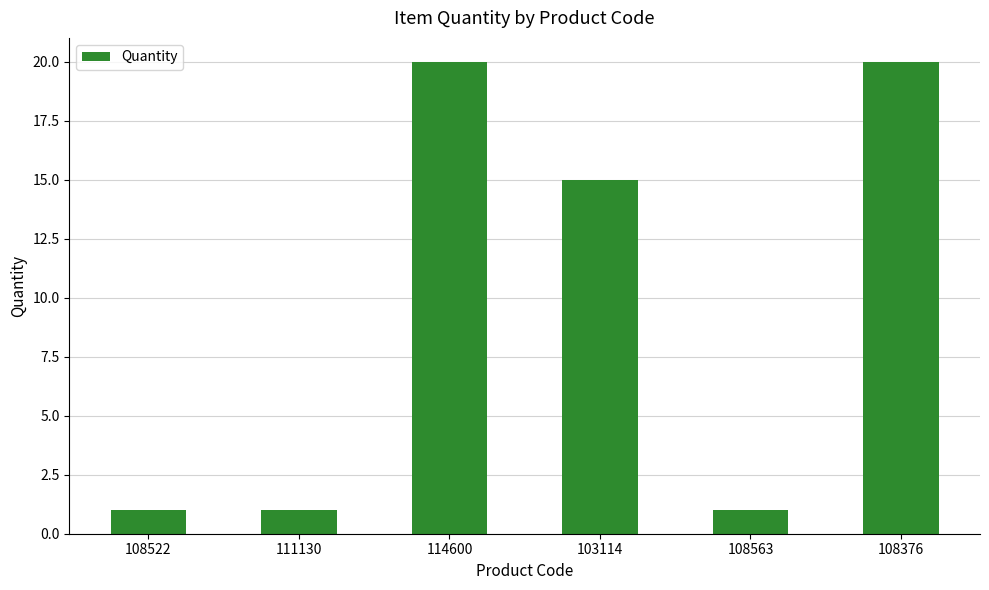

Reading left to right, extract all data points from this chart.

1	1	20	15	1	20